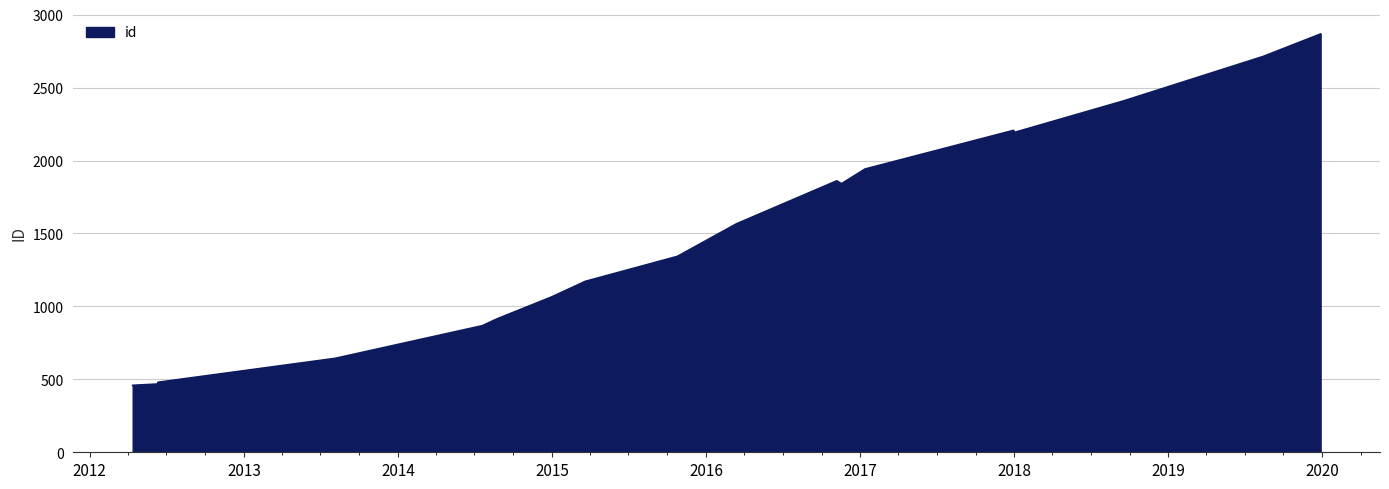

What is the difference between the maximum and minimum values?

2409